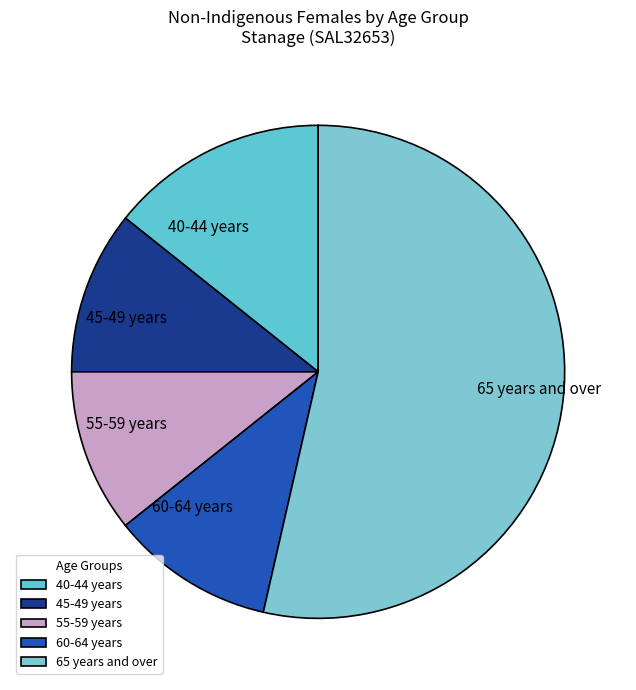

Does 65 years and over account for over 50% of the chart?

Yes